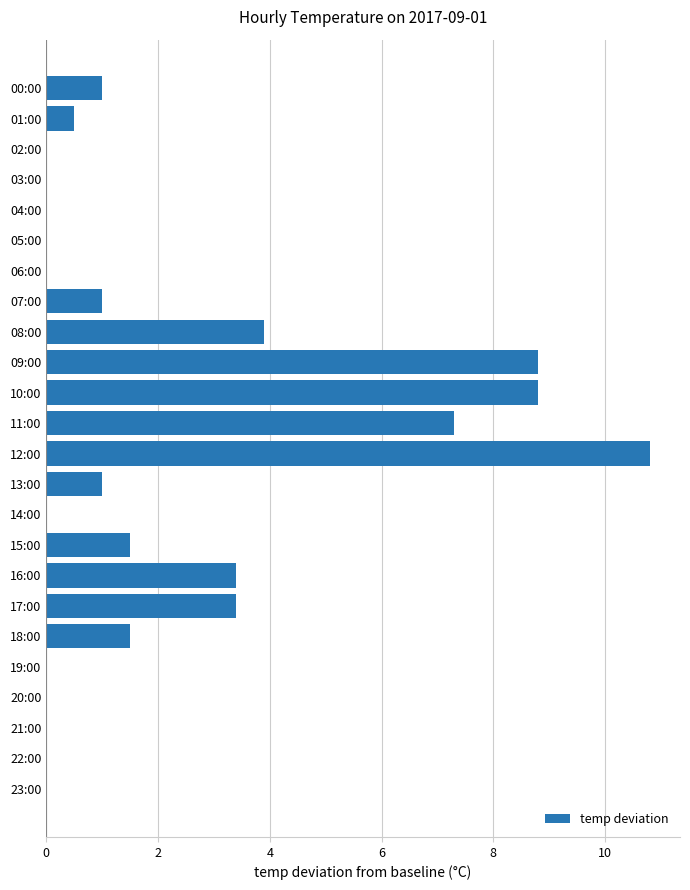

Count the number of data series in this chart.

1